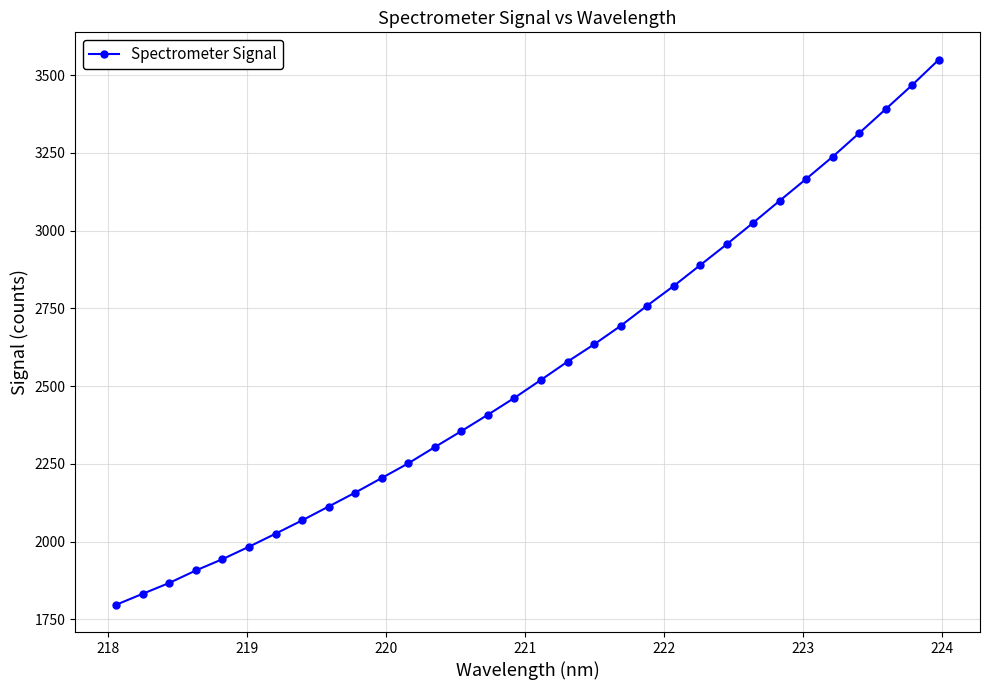

What is the difference between the maximum and minimum values?

1752.9